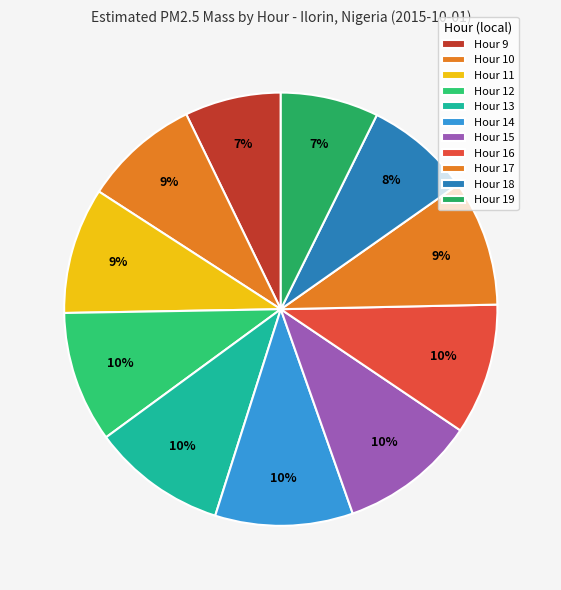

Count the number of slices in the pie.

11